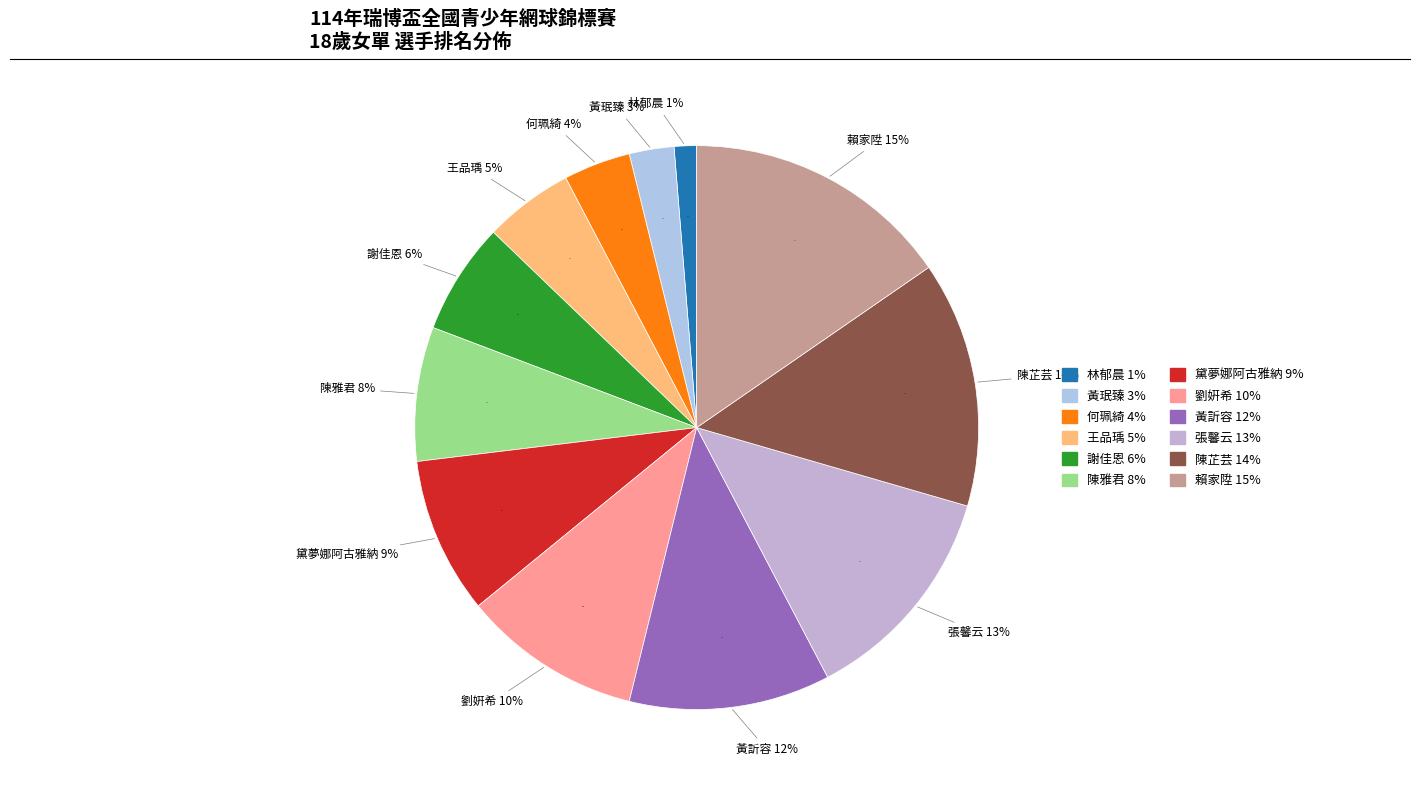

Is there a majority slice in this chart?

No